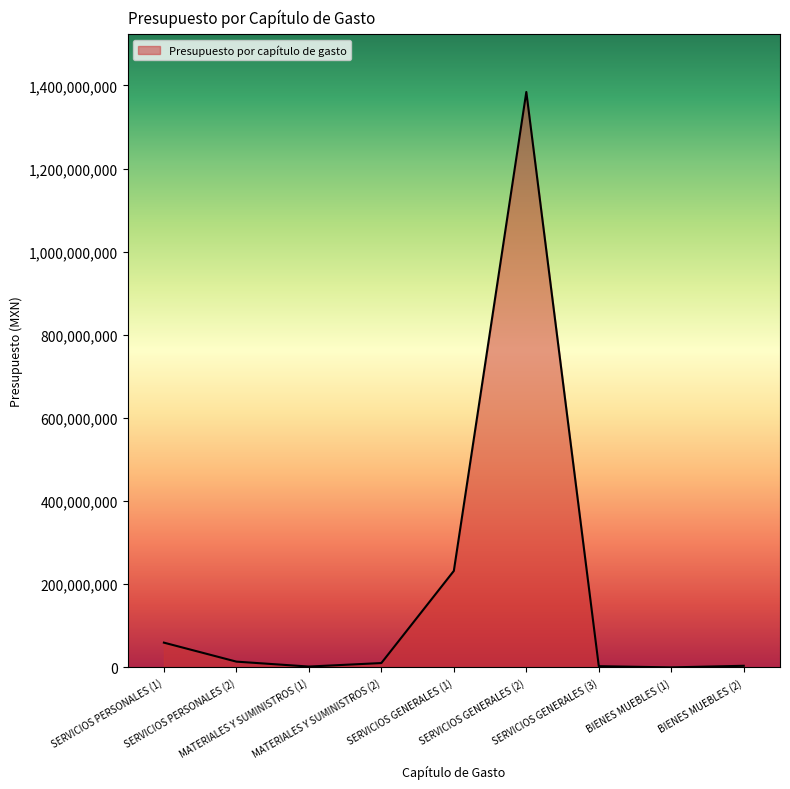

What is the difference between the maximum and minimum values?

1384274427.8